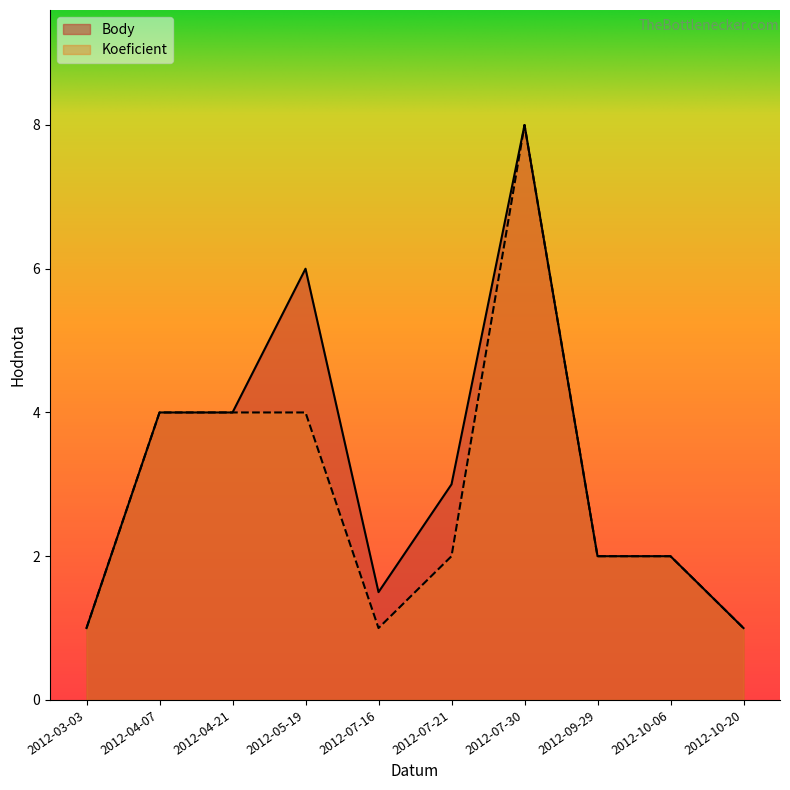

At which category does the chart reach its minimum across all series?

2012-03-03